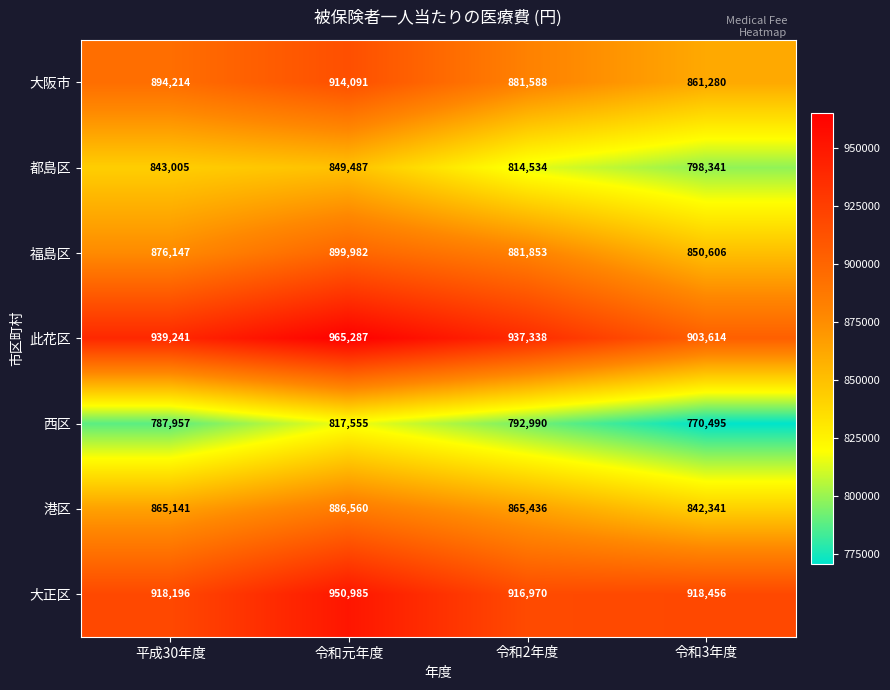

Reading left to right, extract all data points from this chart.

大阪市: 平成30年度=894214	令和元年度=914091	令和2年度=881588	令和3年度=861280
都島区: 平成30年度=843005	令和元年度=849487	令和2年度=814534	令和3年度=798341
福島区: 平成30年度=876147	令和元年度=899982	令和2年度=881853	令和3年度=850606
此花区: 平成30年度=939241	令和元年度=965287	令和2年度=937338	令和3年度=903614
西区: 平成30年度=787957	令和元年度=817555	令和2年度=792990	令和3年度=770495
港区: 平成30年度=865141	令和元年度=886560	令和2年度=865436	令和3年度=842341
大正区: 平成30年度=918196	令和元年度=950985	令和2年度=916970	令和3年度=918456